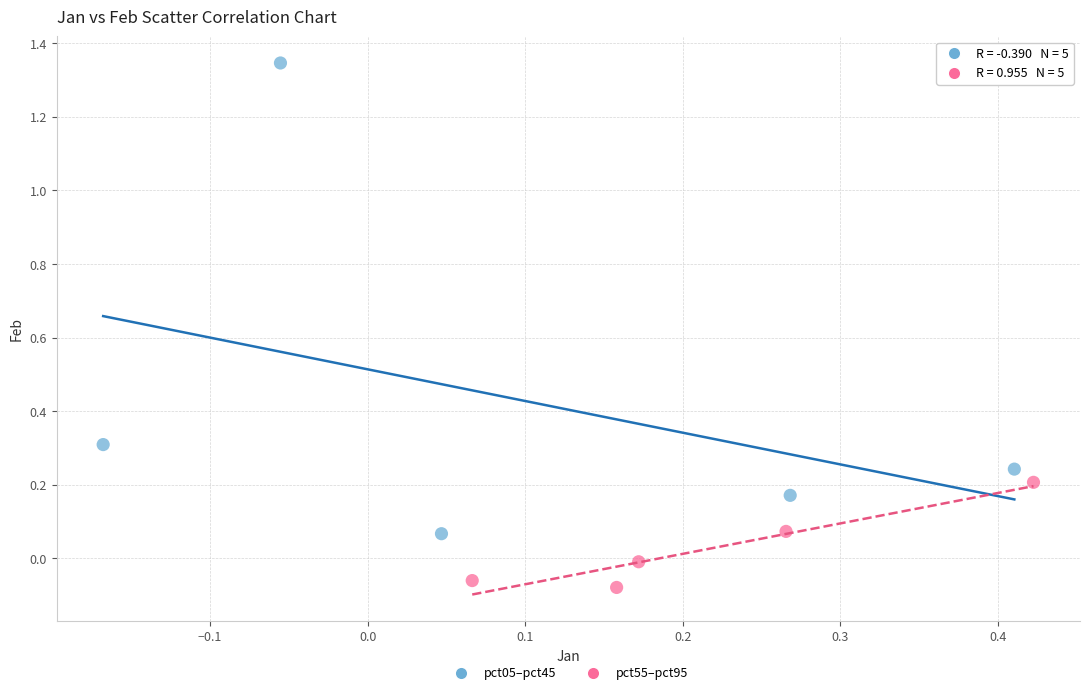

Which series has the largest Y range (max minus min)?

pct05–pct45